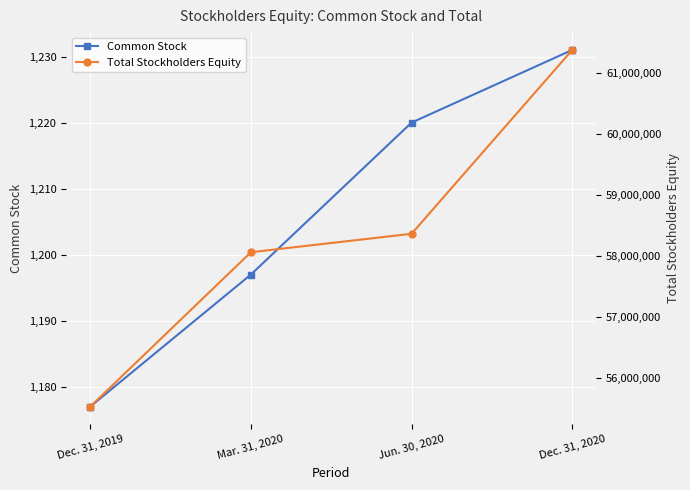

What is the difference between the maximum and minimum values in the Common Stock series?

54